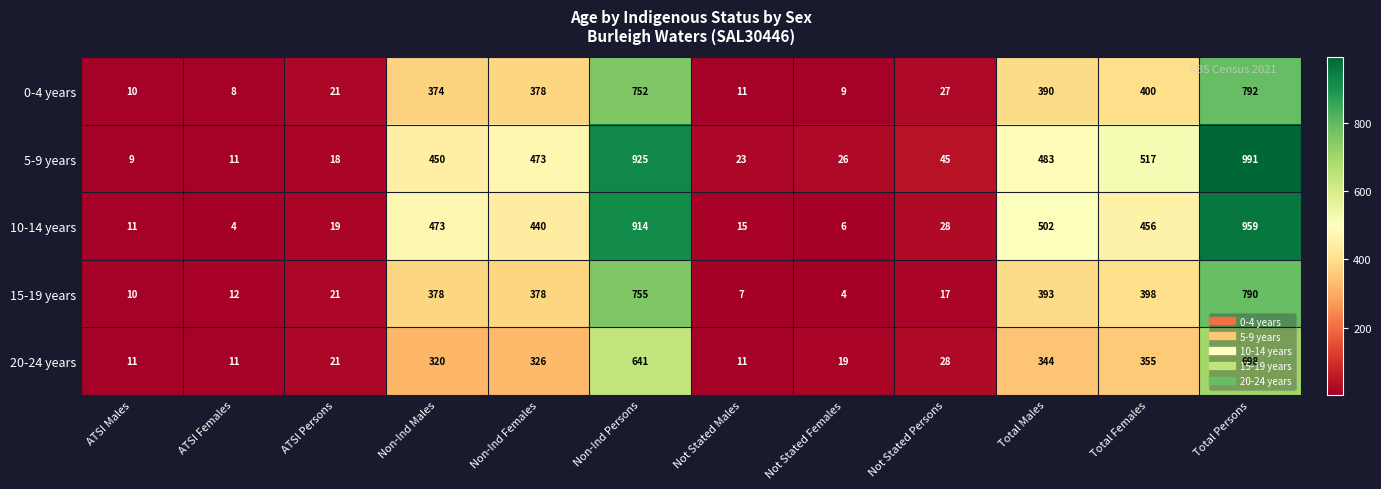

What is the difference between the maximum and second lowest values in the 0-4 years series?

783